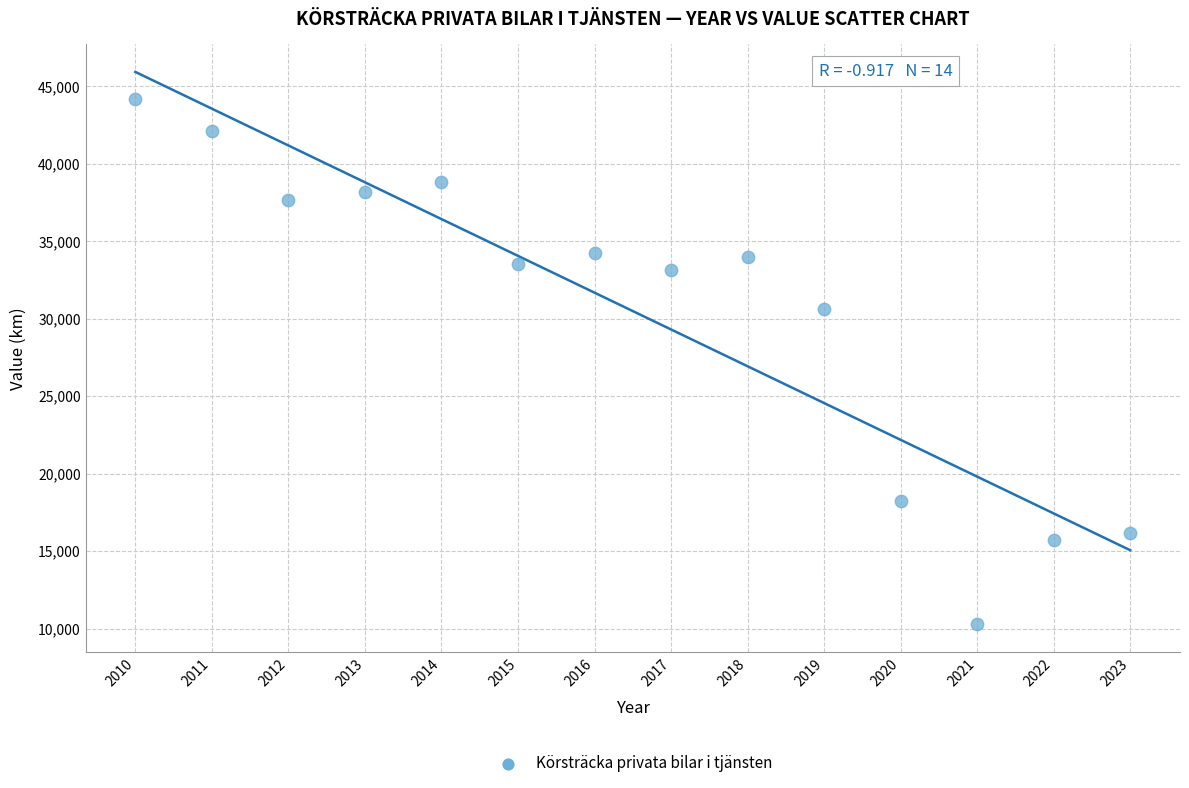

What Y value in the scatter plot is closest to 27231?

30618